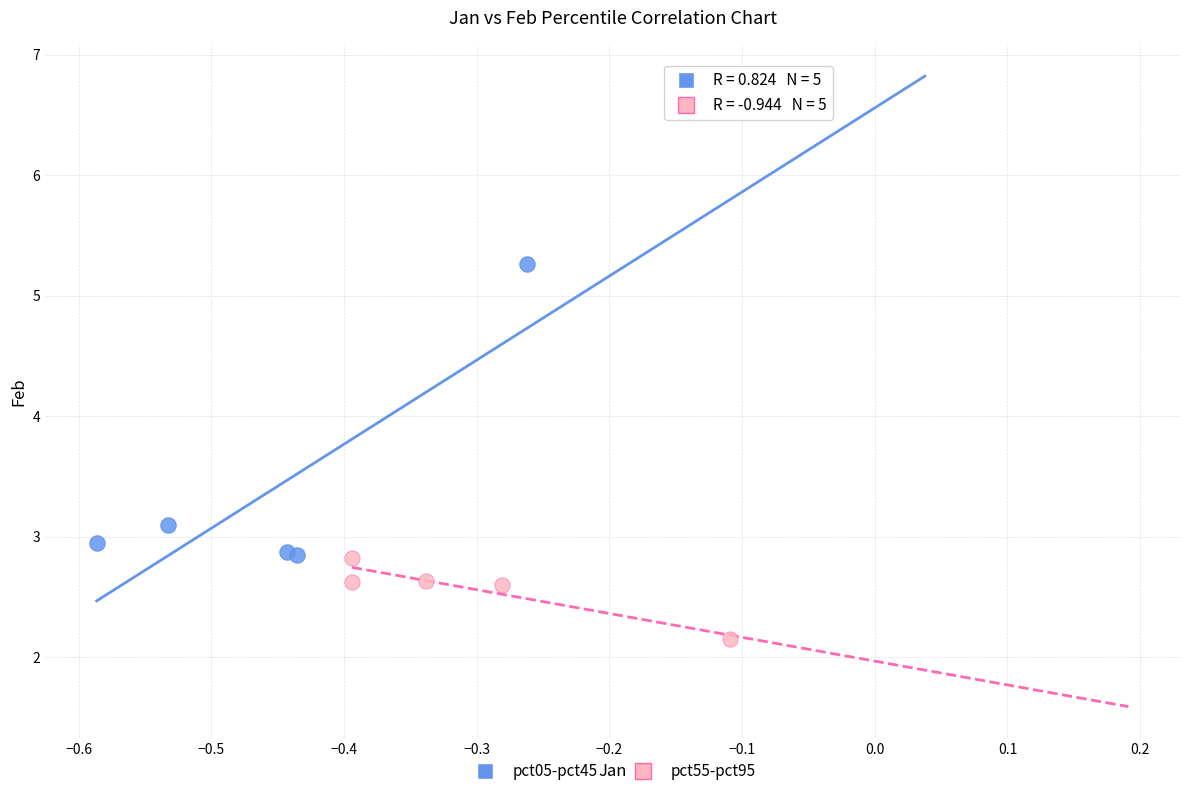

Which series has the widest spread of Y values?

pct05-pct45